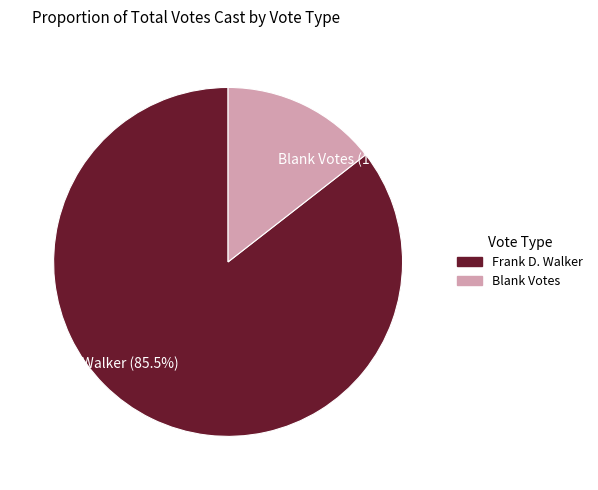

Combined, what portion of the pie is Blank Votes (14.5%) and Frank D. Walker (85.5%)?

100.0%